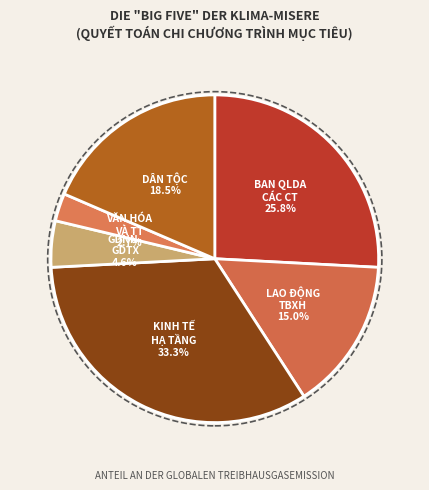

Is there a majority slice in this chart?

No